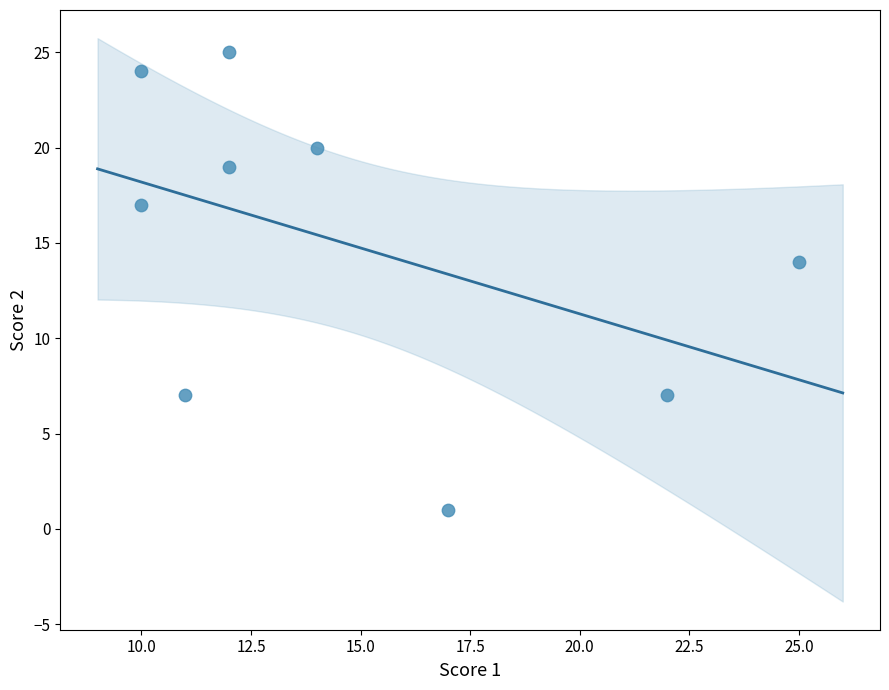

What Y value in the scatter plot is closest to 13?

14